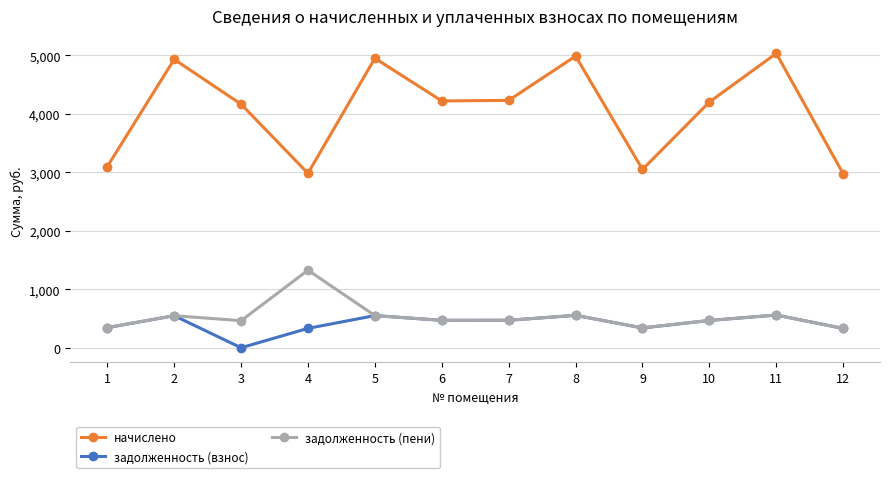

The value of задолженность (пени) at 2 is 547.9. True or false?

True